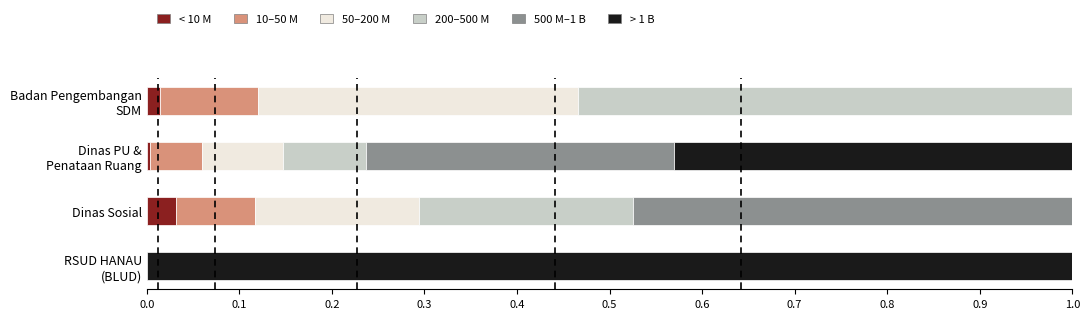

What are all the series names shown in the legend?

< 10 M, 10–50 M, 50–200 M, 200–500 M, 500 M–1 B, > 1 B